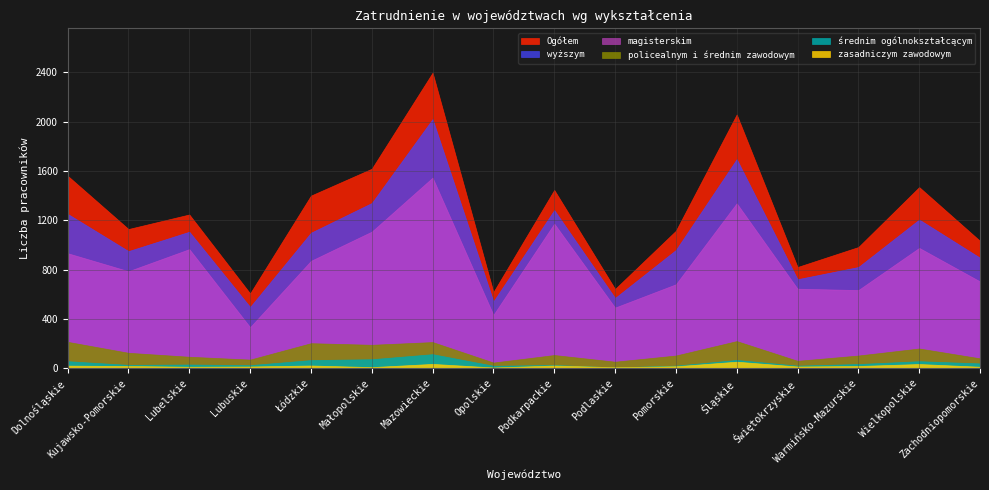

What is the sum of the magisterskim values at Łódzkie and Kujawsko-Pomorskie?

1658